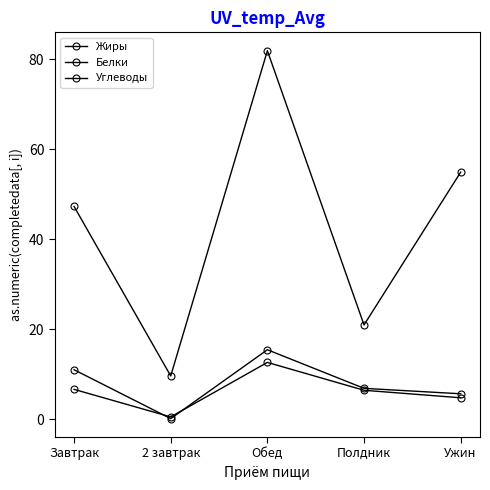

Does the chart display data point markers on the line(s)?

Yes